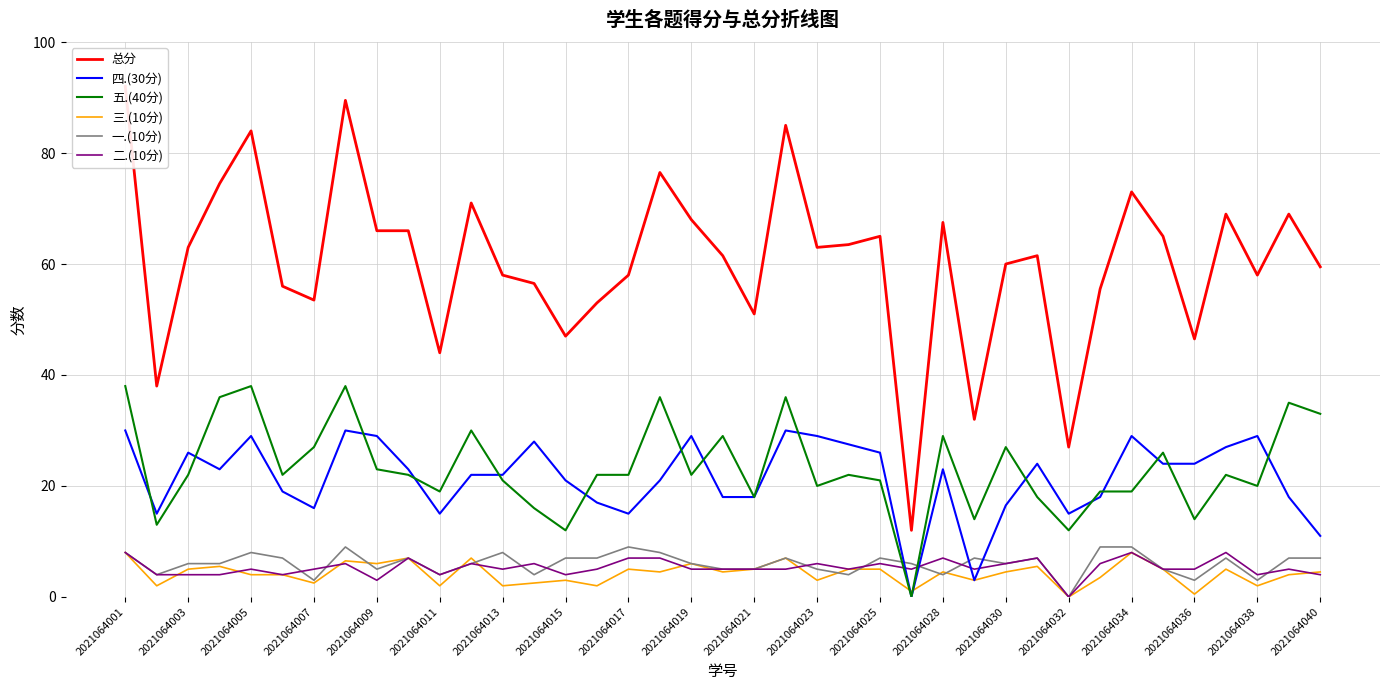

How many lines are shown in the chart?

6